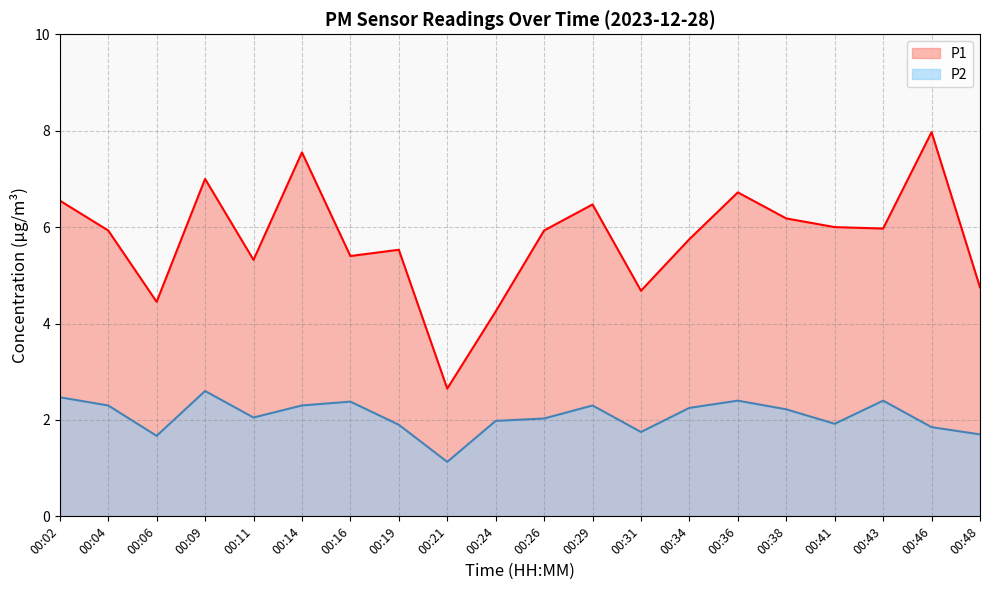

Rank the series by their average value, from highest to lowest.

P1, P2